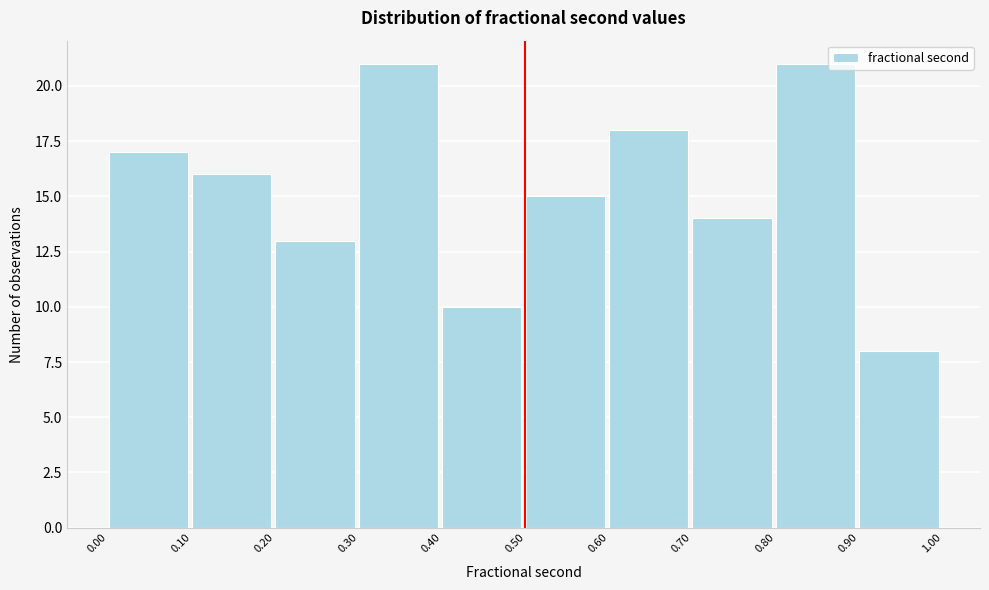

Reading left to right, transcribe this chart: for each bar, give the range it covers on the x-axis and its height. The values are not printed on the chart, so give them approximately, as read against the axis.

0.00 to 0.10: 17
0.10 to 0.20: 16
0.20 to 0.30: 13
0.30 to 0.40: 21
0.40 to 0.50: 10
0.50 to 0.60: 15
0.60 to 0.70: 18
0.70 to 0.80: 14
0.80 to 0.90: 21
0.90 to 1.00: 8